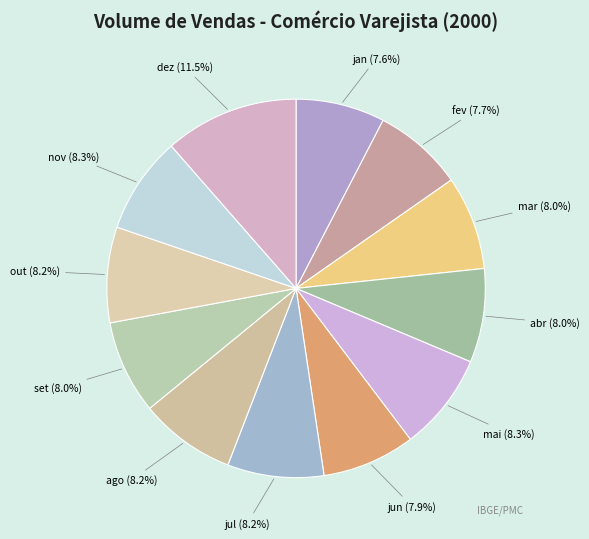

How many segments does this pie chart have?

12